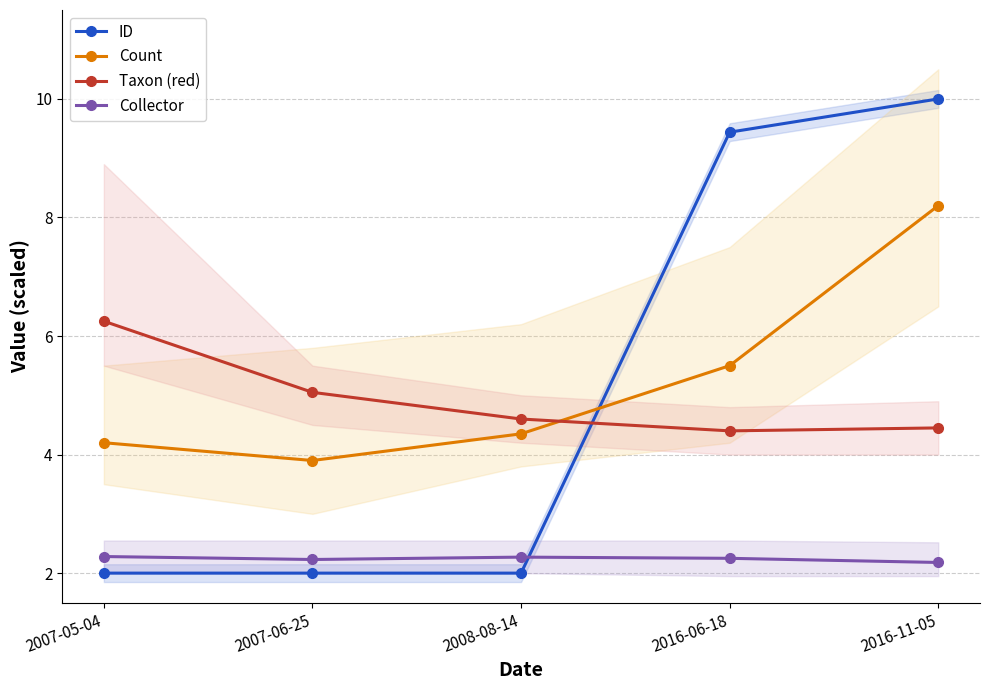

How many lines are shown in the chart?

4